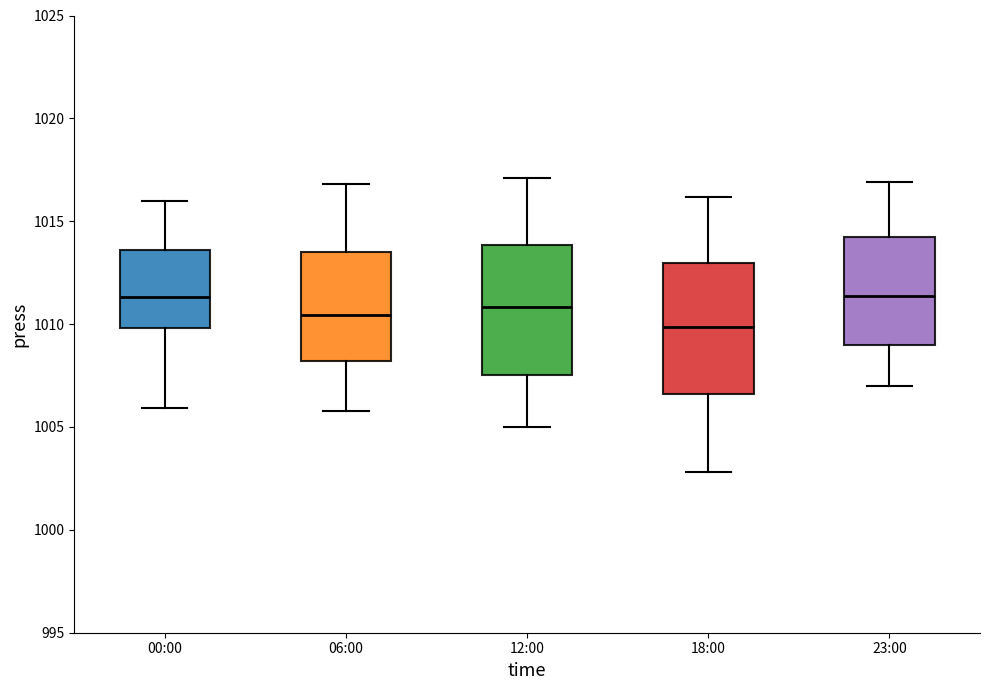

Reading left to right, read every box against the y-axis: the position of its median line, the range the box covers, and the ends of its whiskers. The values are not printed on the chart, so give them approximately, as read against the axis.

00:00: median 1011.5, box 1010.0 to 1013.5, whiskers 1006.0 to 1016.0
06:00: median 1010.5, box 1008.0 to 1013.5, whiskers 1006.0 to 1017.0
12:00: median 1011.0, box 1007.5 to 1014.0, whiskers 1005.0 to 1017.0
18:00: median 1010.0, box 1006.5 to 1013.0, whiskers 1003.0 to 1016.0
23:00: median 1011.5, box 1009.0 to 1014.5, whiskers 1007.0 to 1017.0